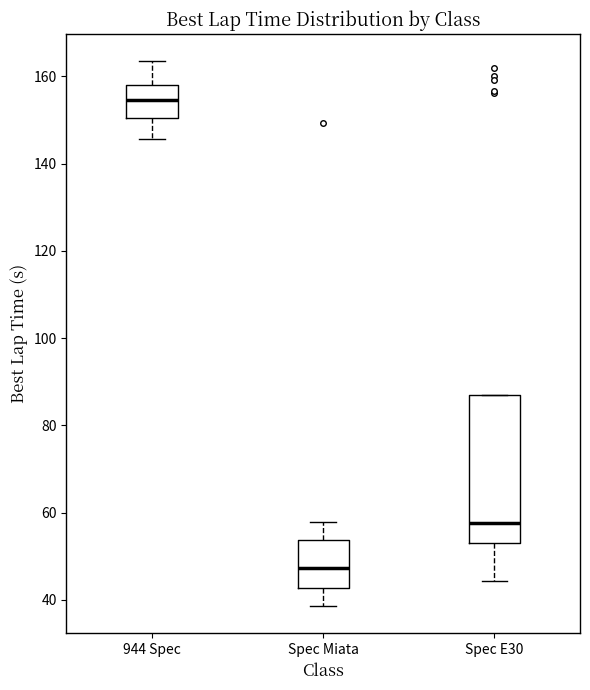

Which box is the tallest, from its lower edge to its upper edge?

Spec E30